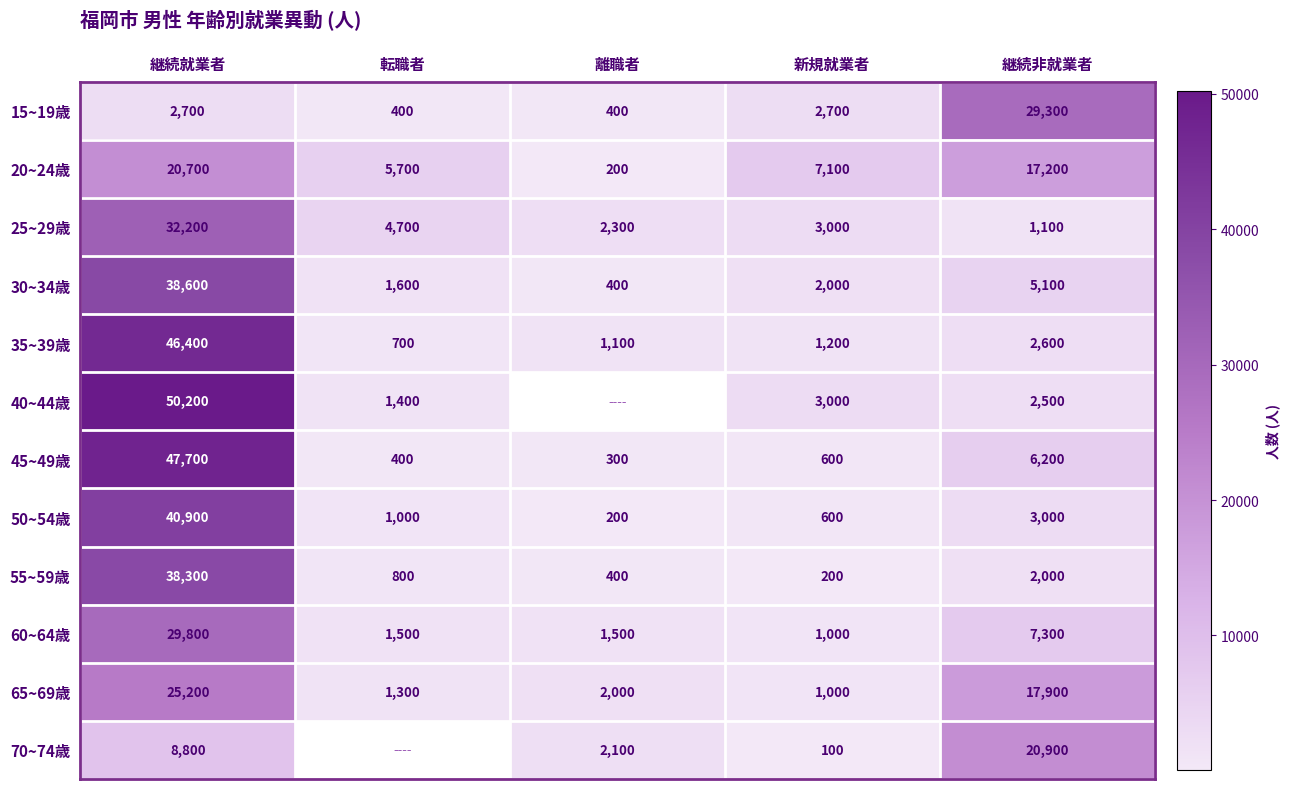

List the labels in order of 50~54歳 value, smallest first.

離職者, 新規就業者, 転職者, 継続非就業者, 継続就業者